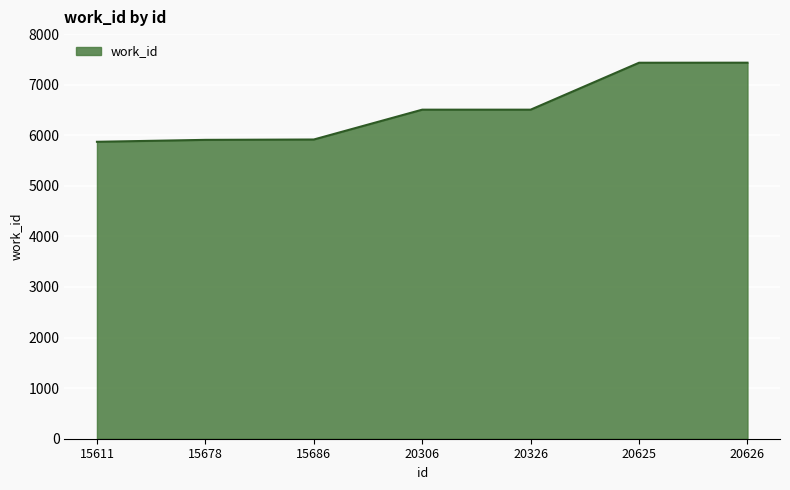

What is the sum of all values?

45577